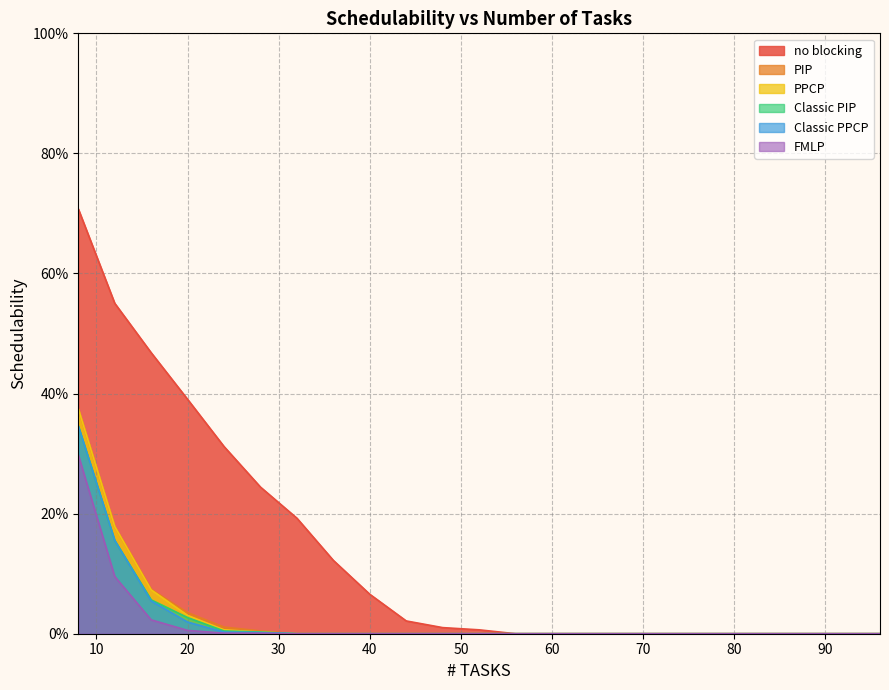

Reading left to right, transcribe all the data shown in this chart.

no blocking: 8=0.7	12=0.6	16=0.5	20=0.4	24=0.3	28=0.2	32=0.2	36=0.1	40=0.1	44=0.0	48=0.0	52=0.0	56=0.0	60=0.0	64=0.0	68=0.0	72=0.0	76=0.0	80=0.0	84=0.0	88=0.0	92=0.0	96=0.0
PIP: 8=0.4	12=0.2	16=0.1	20=0.0	24=0.0	28=0.0	32=0.0	36=0.0	40=0.0	44=0.0	48=0.0	52=0.0	56=0.0	60=0.0	64=0.0	68=0.0	72=0.0	76=0.0	80=0.0	84=0.0	88=0.0	92=0.0	96=0.0
PPCP: 8=0.4	12=0.2	16=0.1	20=0.0	24=0.0	28=0.0	32=0.0	36=0.0	40=0.0	44=0.0	48=0.0	52=0.0	56=0.0	60=0.0	64=0.0	68=0.0	72=0.0	76=0.0	80=0.0	84=0.0	88=0.0	92=0.0	96=0.0
Classic PIP: 8=0.3	12=0.2	16=0.1	20=0.0	24=0.0	28=0.0	32=0.0	36=0.0	40=0.0	44=0.0	48=0.0	52=0.0	56=0.0	60=0.0	64=0.0	68=0.0	72=0.0	76=0.0	80=0.0	84=0.0	88=0.0	92=0.0	96=0.0
Classic PPCP: 8=0.3	12=0.2	16=0.1	20=0.0	24=0.0	28=0.0	32=0.0	36=0.0	40=0.0	44=0.0	48=0.0	52=0.0	56=0.0	60=0.0	64=0.0	68=0.0	72=0.0	76=0.0	80=0.0	84=0.0	88=0.0	92=0.0	96=0.0
FMLP: 8=0.3	12=0.1	16=0.0	20=0.0	24=0.0	28=0.0	32=0.0	36=0.0	40=0.0	44=0.0	48=0.0	52=0.0	56=0.0	60=0.0	64=0.0	68=0.0	72=0.0	76=0.0	80=0.0	84=0.0	88=0.0	92=0.0	96=0.0